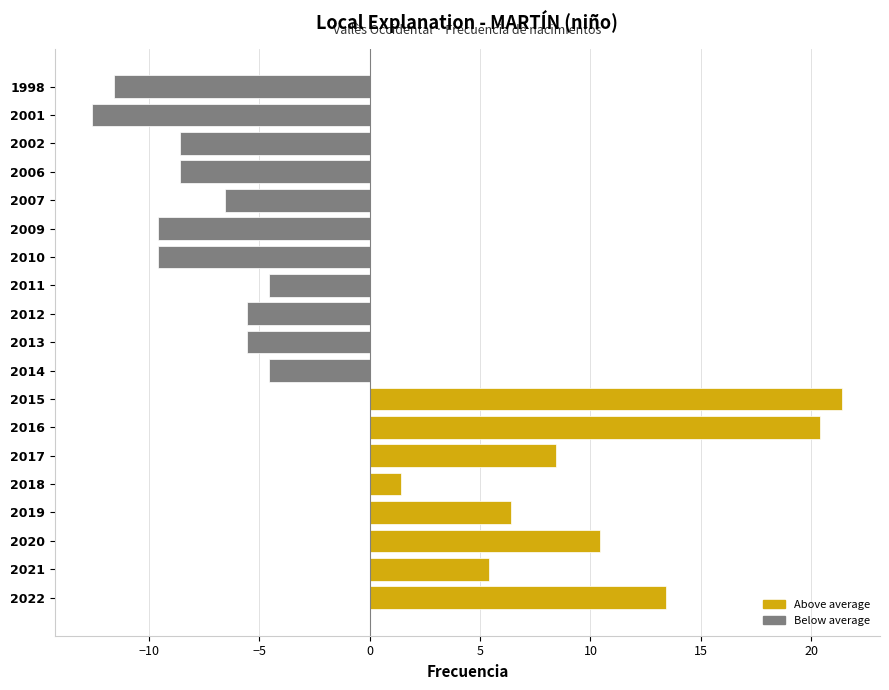

Reading bottom to top, extract all data points from this chart.

13.4	5.4	10.4	6.4	1.4	8.4	20.4	21.4	-4.6	-5.6	-5.6	-4.6	-9.6	-9.6	-6.6	-8.6	-8.6	-12.6	-11.6